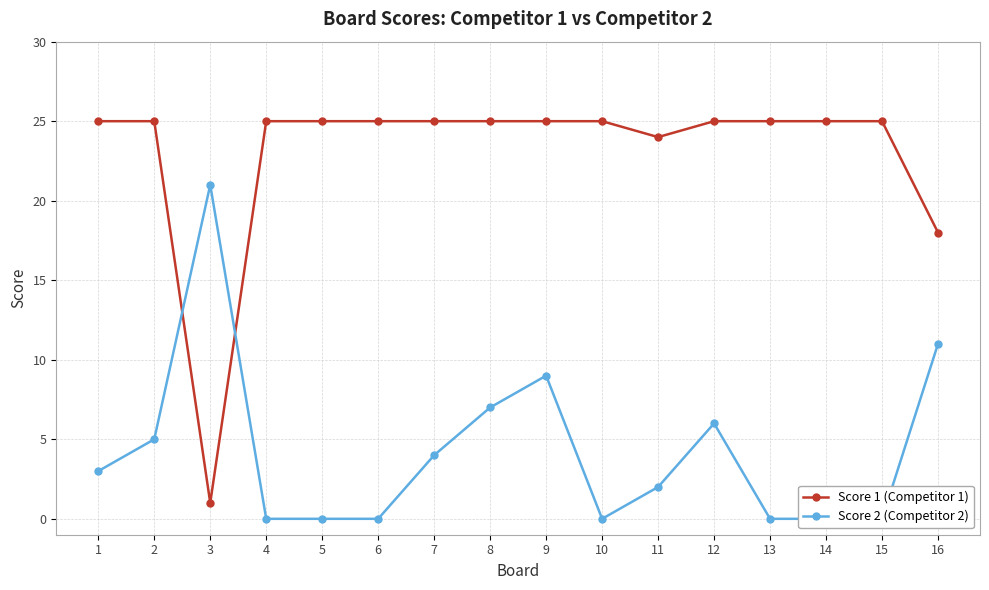

The Score 1 (Competitor 1) series shows 1 at 3. True or false?

True